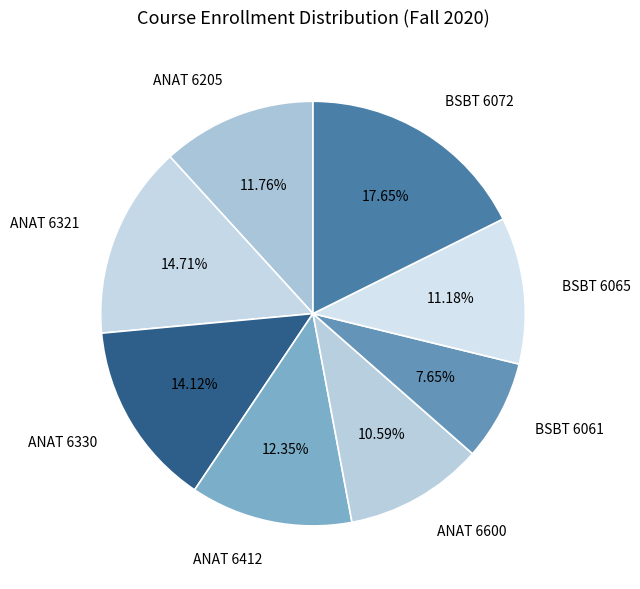

Approximately how many times larger is the value at ANAT 6205 compared to BSBT 6061?

1.5